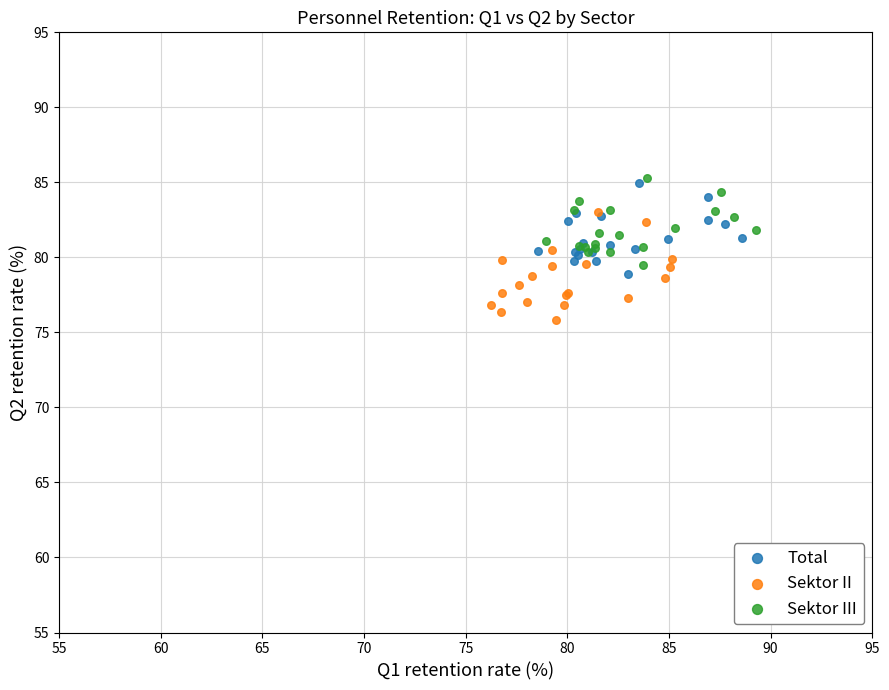

What are all the series names shown in the legend?

Total, Sektor II, Sektor III